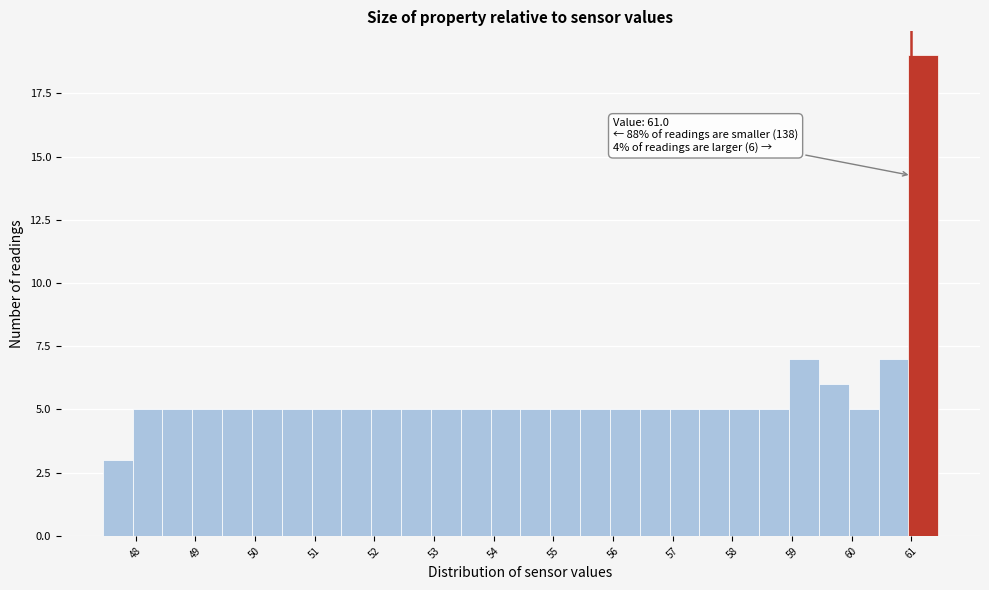

Which range on the x-axis has the tallest bar?

60.95 to 61.45